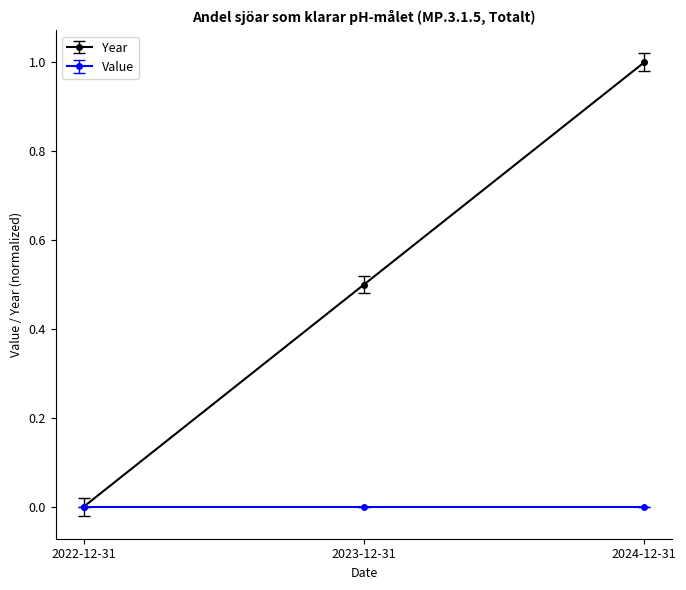

At which label does Year reach its peak?

2024-12-31